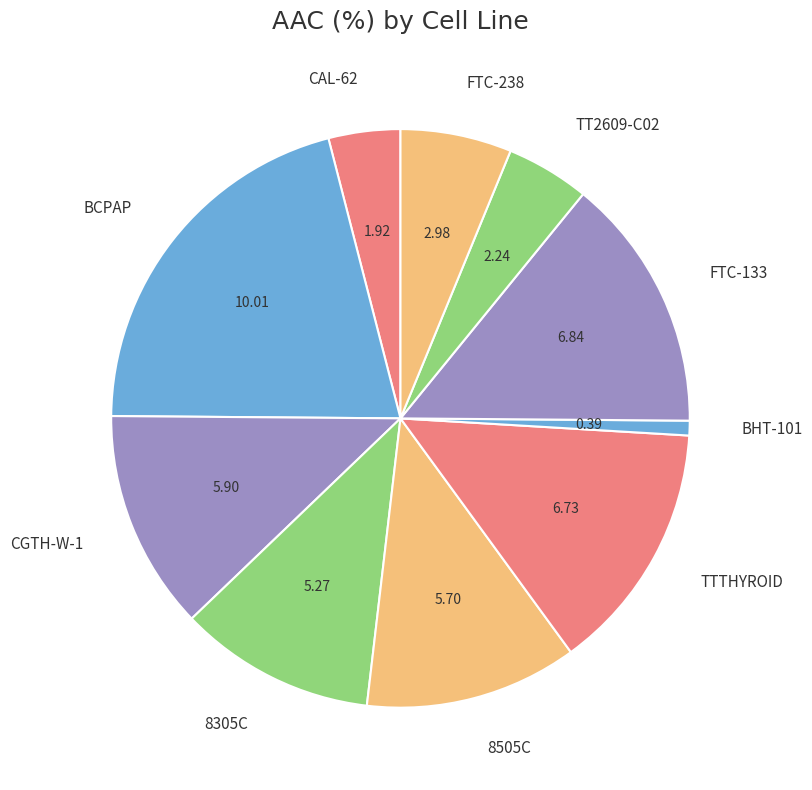

Combined, do FTC-238 and CGTH-W-1 account for over 50%?

No